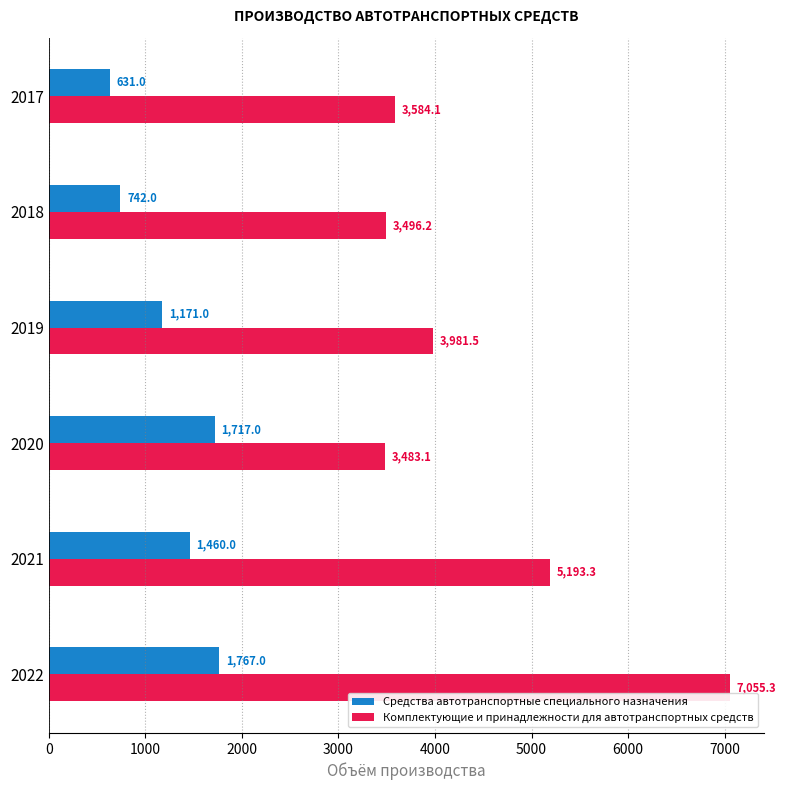

How many categories are shown in the chart?

6